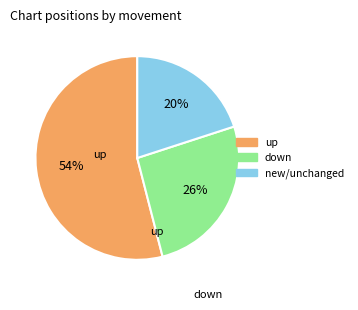

To the nearest percent, what is the average slice percentage?

33%